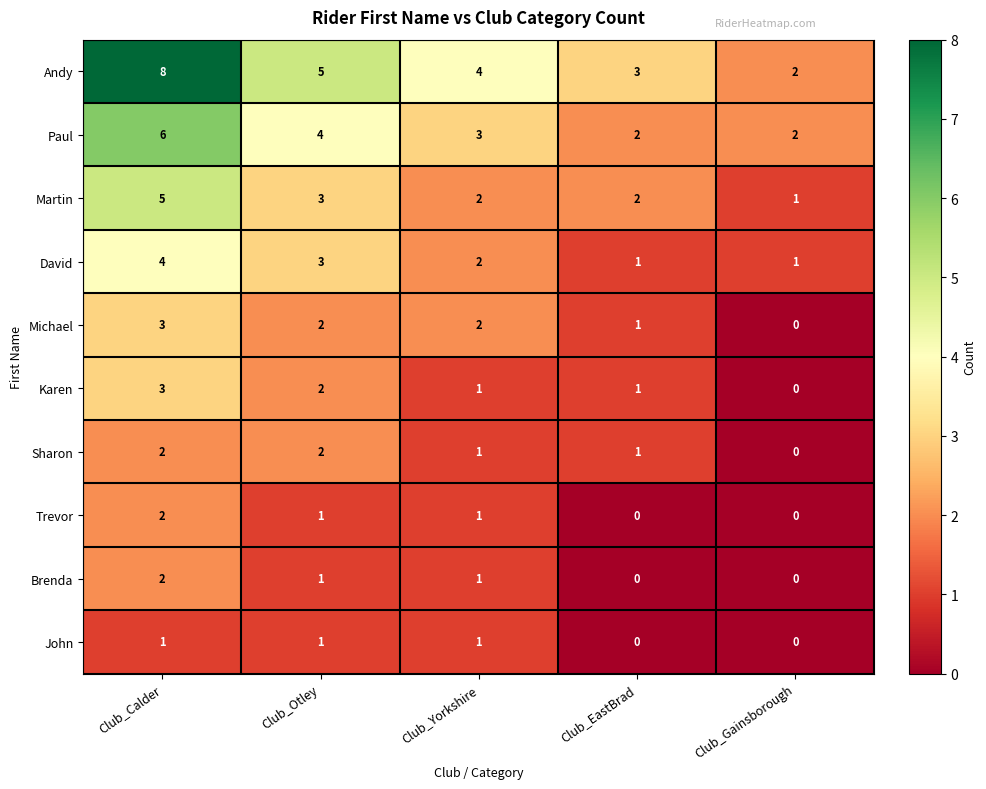

How many series are shown in this chart?

10